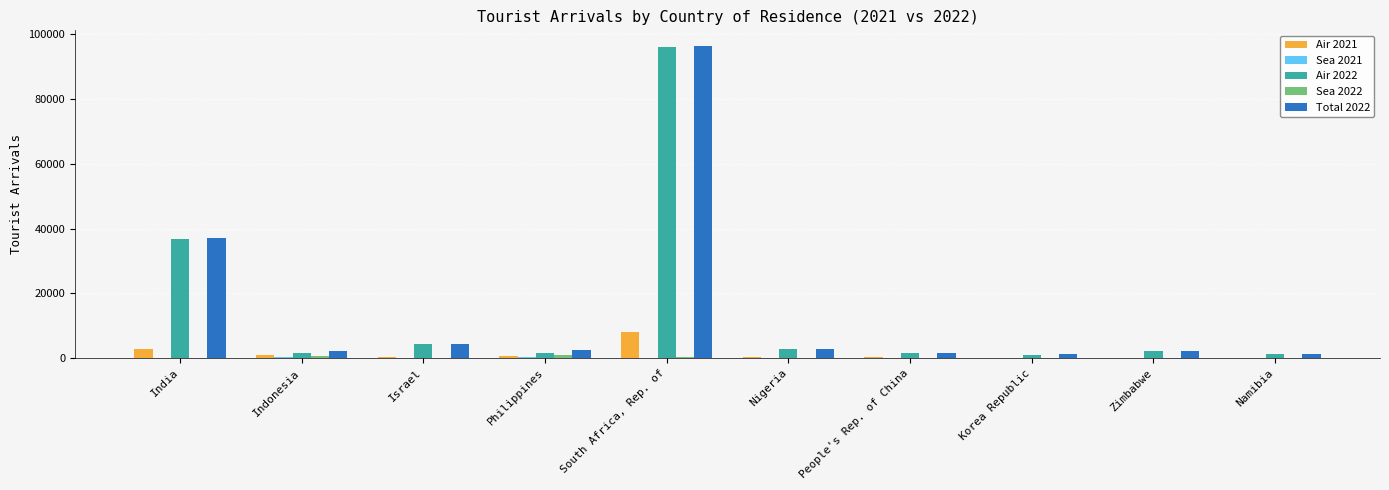

Is it true that Air 2022 equals 96026 at South Africa, Rep. of?

True